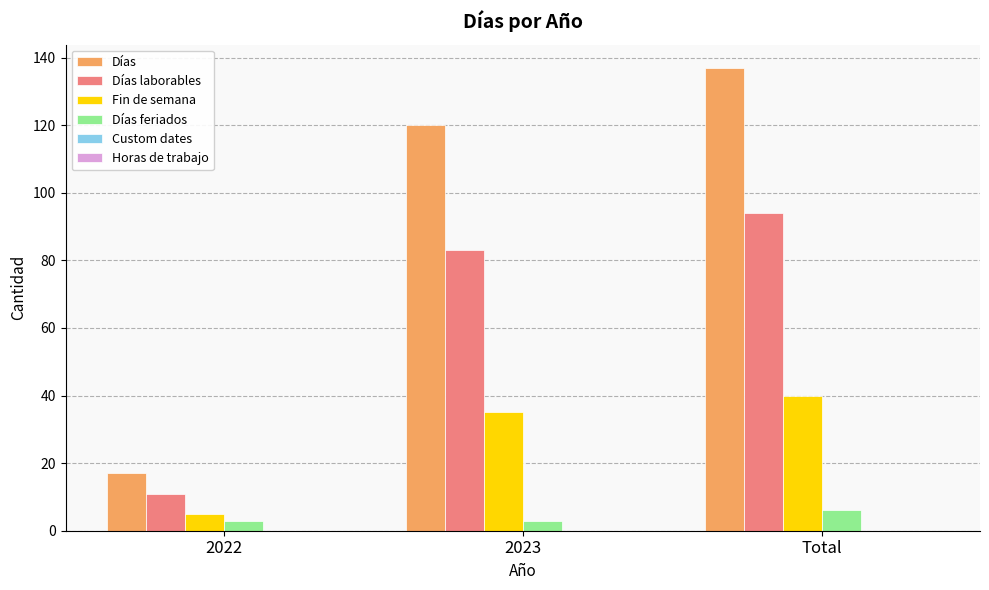

What is the difference between the highest and lowest values at 2023?

117